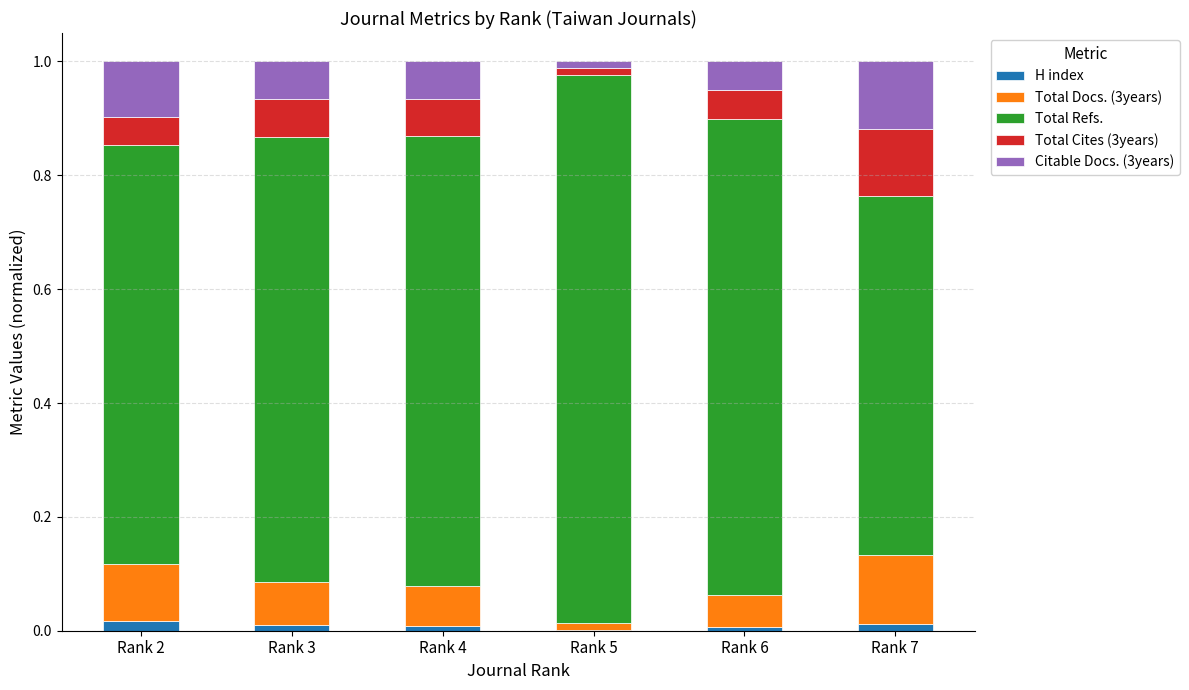

True or false: Citable Docs. (3years) has a value of 0.1 at Rank 6.

False